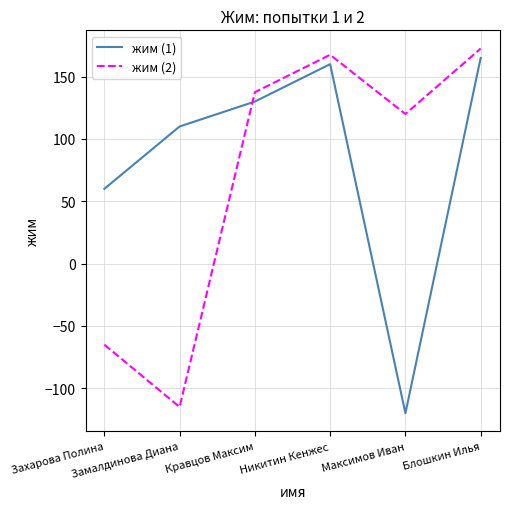

What is the sum of all жим (1) values?

505.0